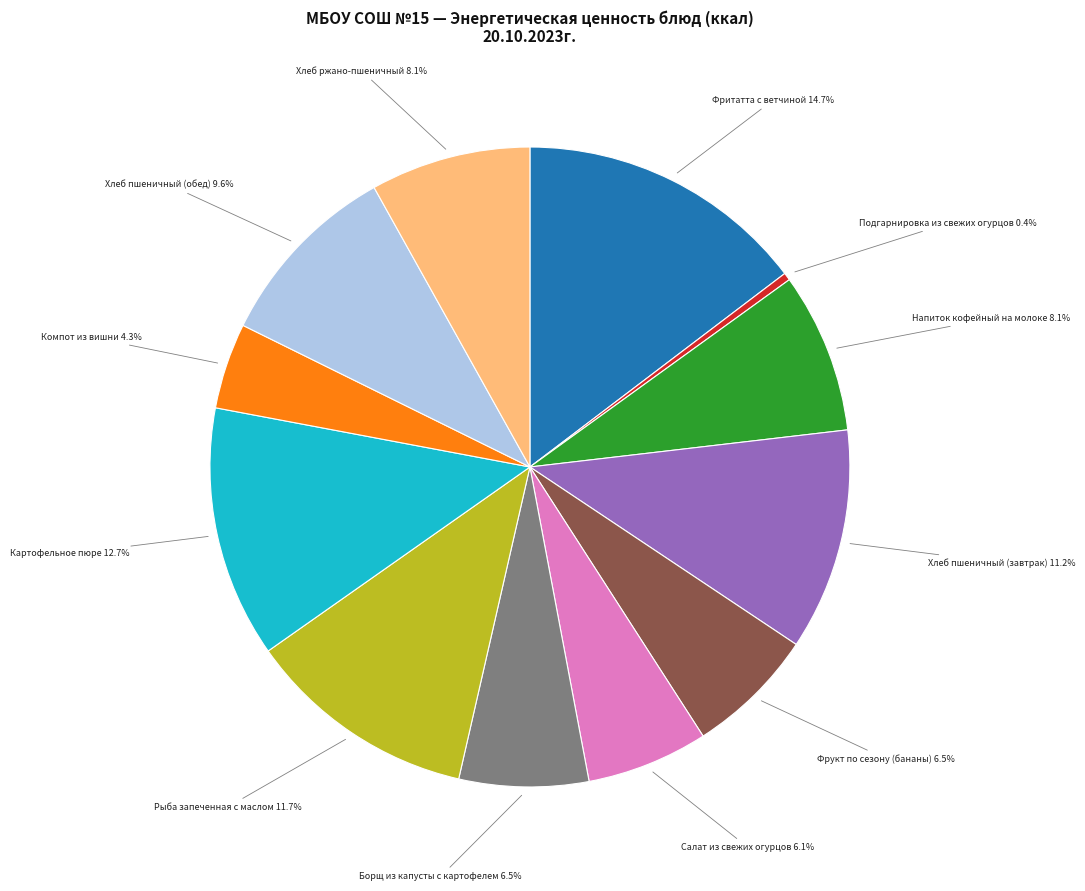

Is there any slice that represents more than half of the pie?

No